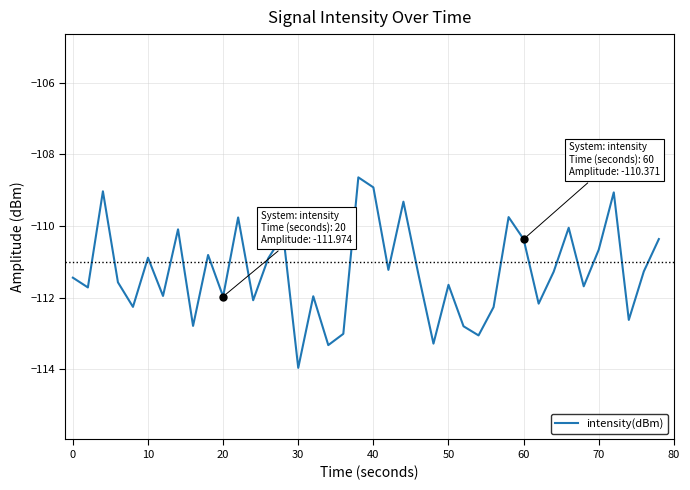

What is the greatest value displayed?

-108.6